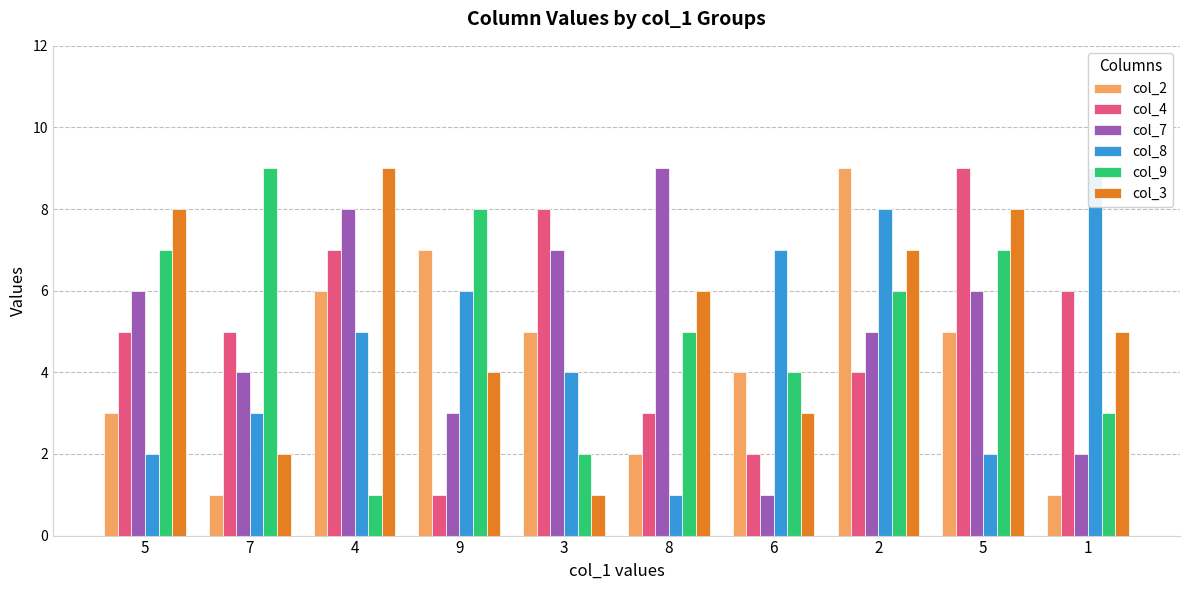

At how many categories does at least one series exceed 3?

10